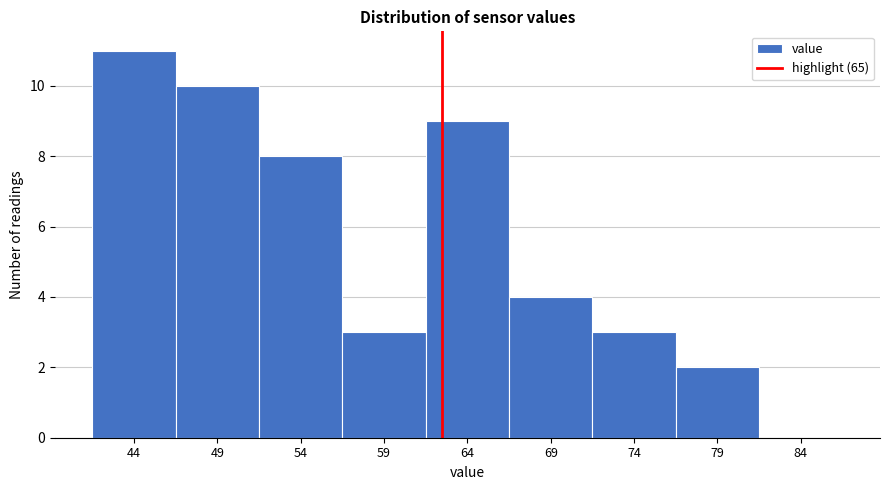

Reading left to right, what are all the values shown in this chart?

44=11	49=10	54=8	59=3	64=9	69=4	74=3	79=2	84=0